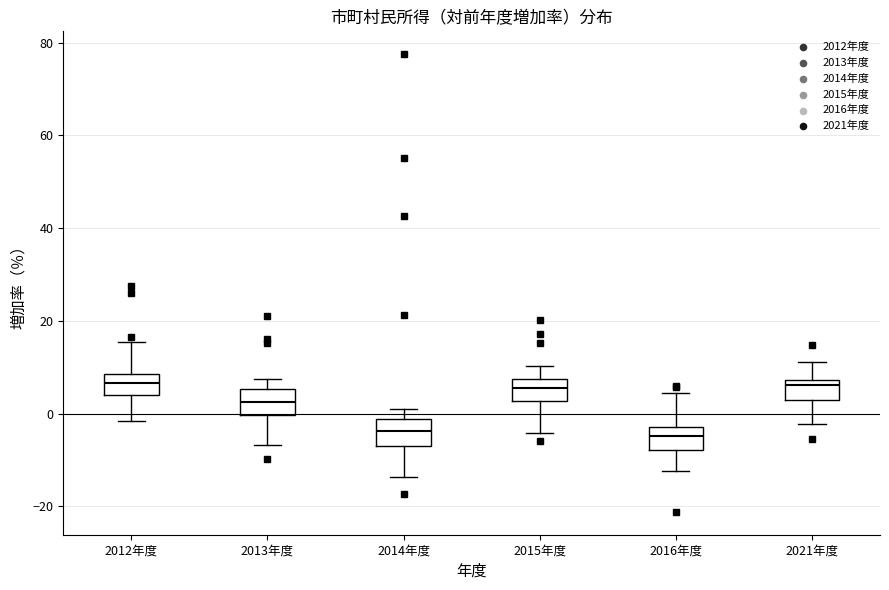

Reading left to right, transcribe this box plot: for each box, give where its median line is, the range the box spans, and where its two whiskers end, as read against the y-axis. The values are not printed on the chart, so give them approximately, as read against the axis.

2012年度: median 6, box 4 to 8, whiskers -2 to 16
2013年度: median 2, box 0 to 6, whiskers -6 to 8
2014年度: median -4, box -8 to -2, whiskers -14 to 2
2015年度: median 6, box 2 to 8, whiskers -4 to 10
2016年度: median -4, box -8 to -2, whiskers -12 to 4
2021年度: median 6, box 4 to 8, whiskers -2 to 12